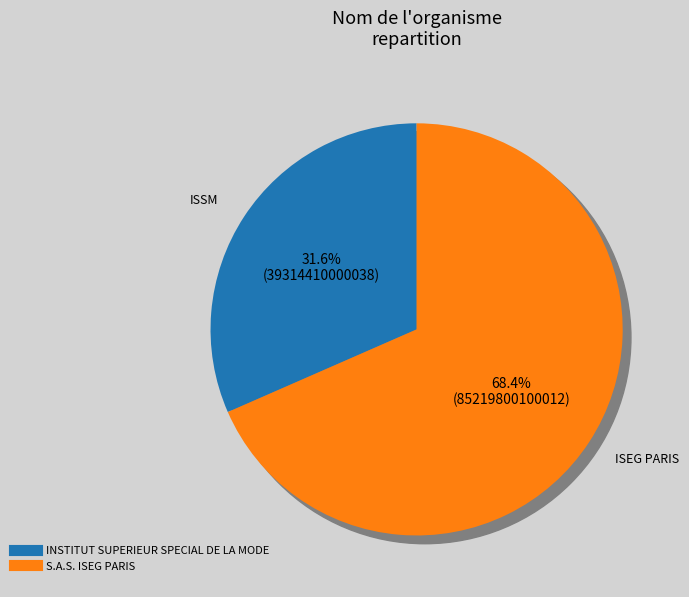

Combined, what portion of the pie is S.A.S. ISEG PARIS and INSTITUT SUPERIEUR SPECIAL DE LA MODE?

100.0%